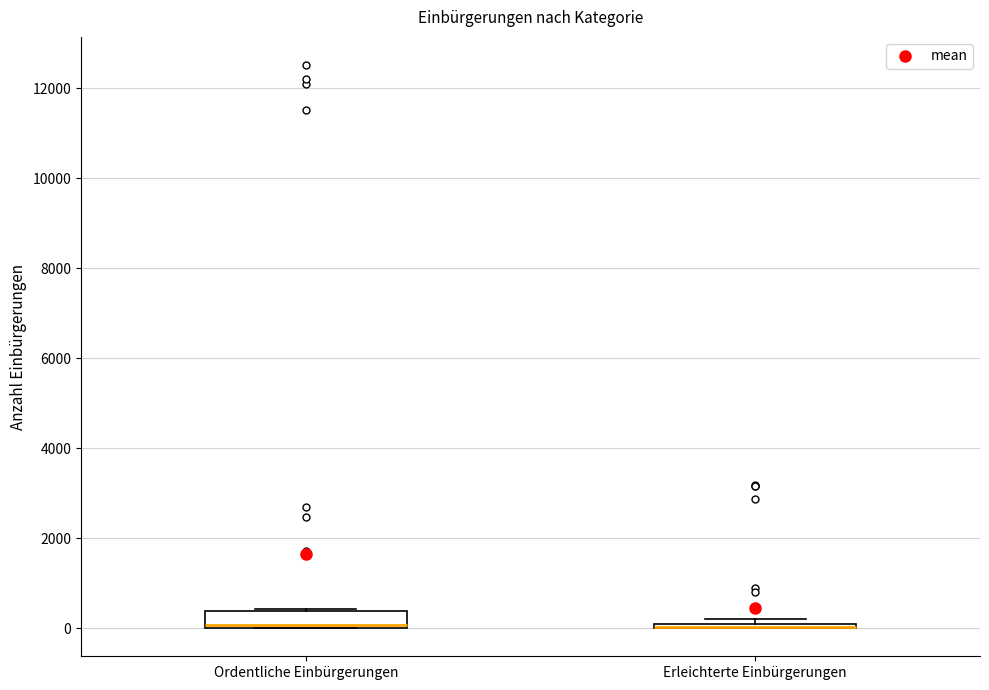

Reading left to right, transcribe this box plot: for each box, give where its median line is, the range the box spans, and where its two whiskers end, as read against the y-axis. The values are not printed on the chart, so give them approximately, as read against the axis.

Ordentliche Einbürgerungen: median 0 (drawn on the box's lower edge), box 0 to 400, whiskers 0 to 400
Erleichterte Einbürgerungen: box collapsed to a line at 0, whiskers 0 to 200